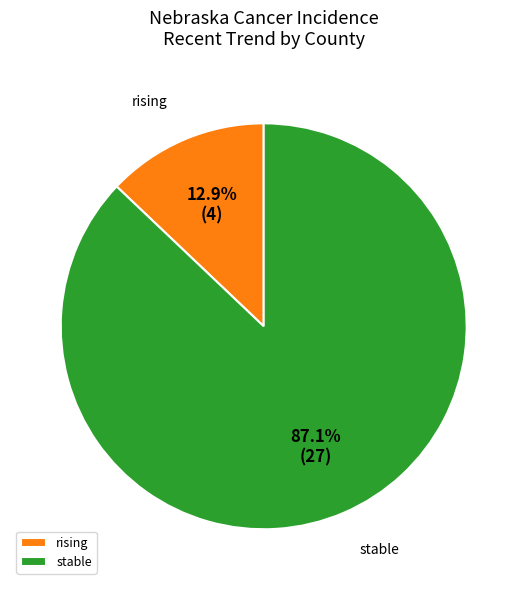

Between stable and rising, which is larger?

stable